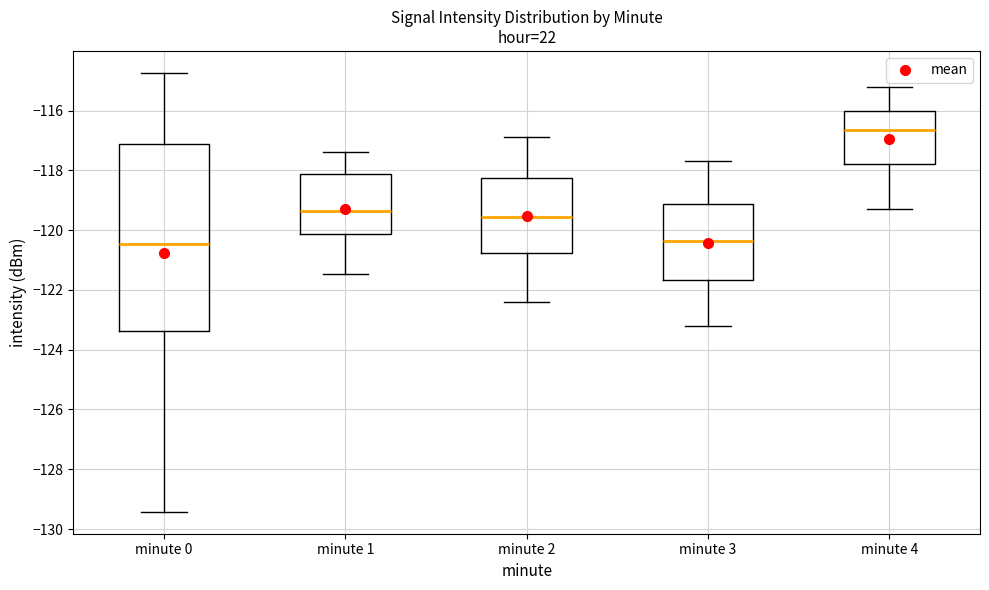

Reading left to right, transcribe this box plot: for each box, give where its median line is, the range the box spans, and where its two whiskers end, as read against the y-axis. The values are not printed on the chart, so give them approximately, as read against the axis.

minute 0: median -120.4, box -123.4 to -117.2, whiskers -129.4 to -114.8
minute 1: median -119.4, box -120.2 to -118.2, whiskers -121.4 to -117.4
minute 2: median -119.6, box -120.8 to -118.2, whiskers -122.4 to -116.8
minute 3: median -120.4, box -121.6 to -119.2, whiskers -123.2 to -117.6
minute 4: median -116.6, box -117.8 to -116.0, whiskers -119.2 to -115.2